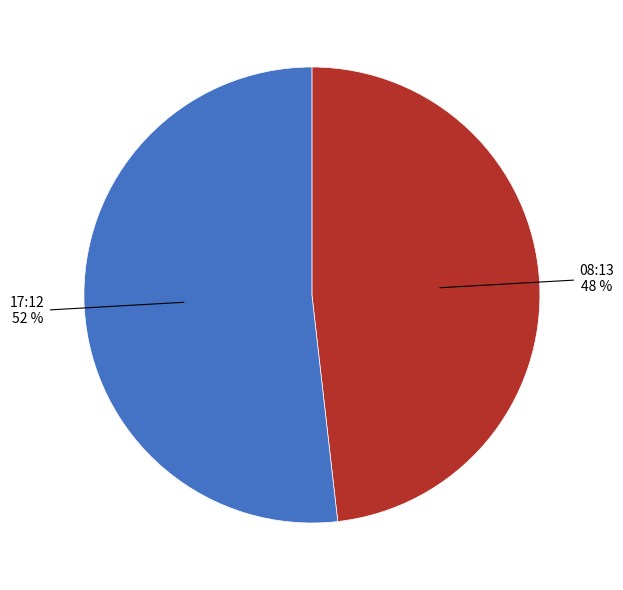

Rank the categories by value from highest to lowest.

17:12, 08:13